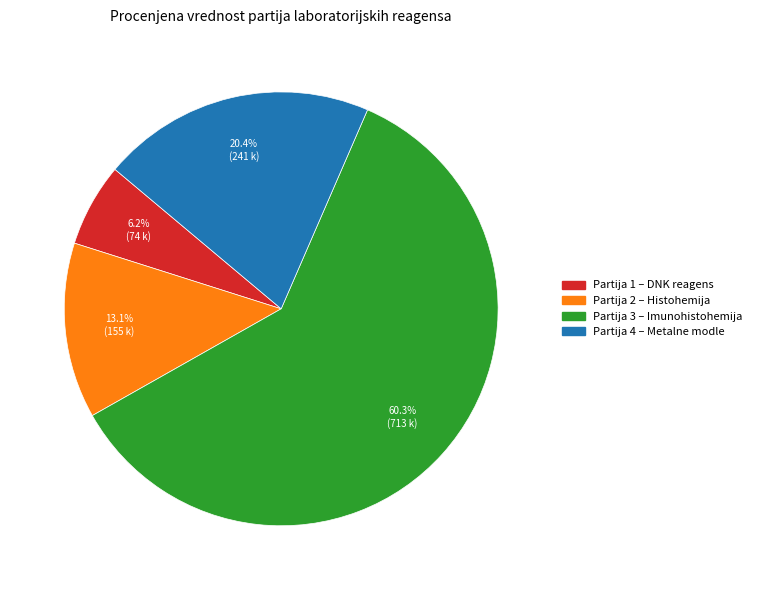

Is there a majority slice in this chart?

Yes